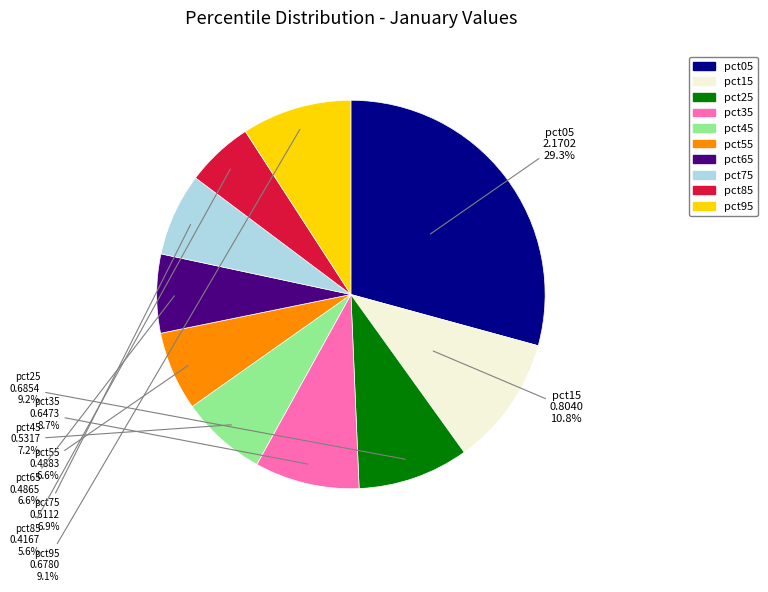

Which slice is the largest?

pct05